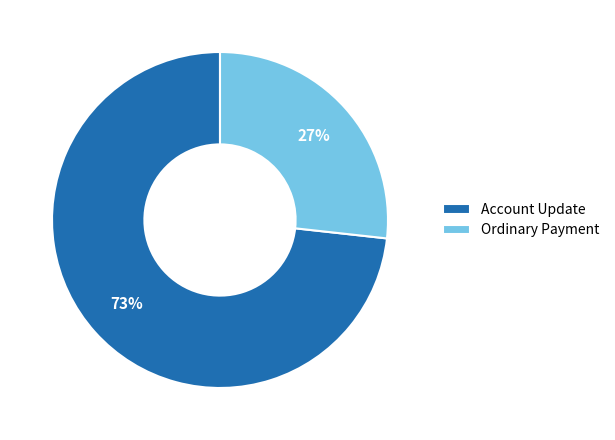

Does any single category account for the majority?

Yes